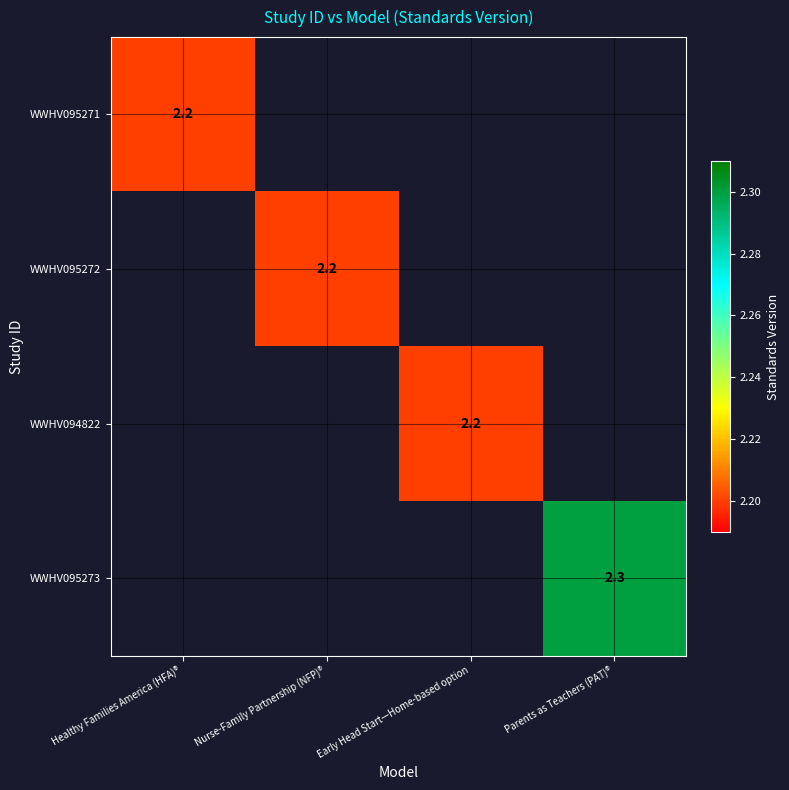

The value of WWHV095271 at Healthy Families America (HFA)® is 1.1. True or false?

False